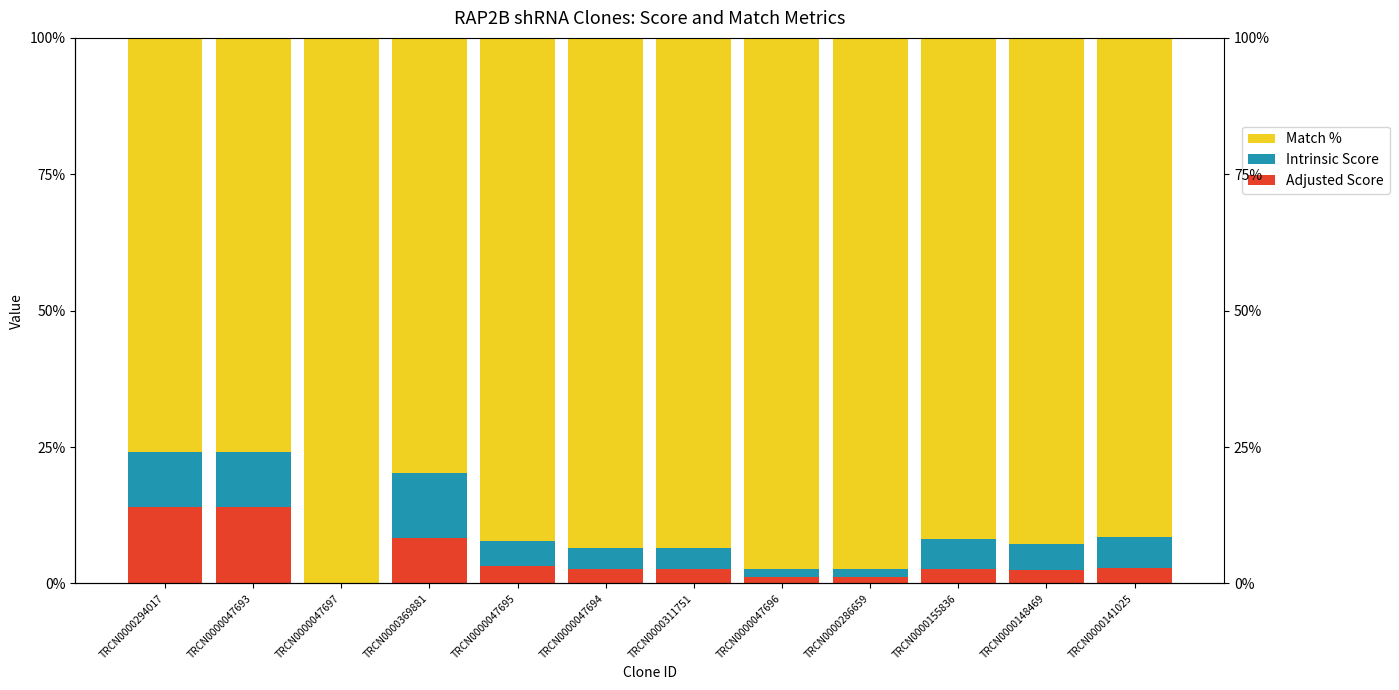

Reading left to right, what are all the values shown in this chart?

Adjusted Score: 14.0	14.0	0.0	8.4	3.2	2.7	2.7	1.1	1.1	2.7	2.4	2.9
Intrinsic Score: 10.0	10.0	0.0	12.0	4.6	3.8	3.8	1.6	1.6	5.4	4.8	5.7
Match %: 75.9	75.9	100.0	79.7	92.2	93.6	93.6	97.3	97.3	91.8	92.8	91.4